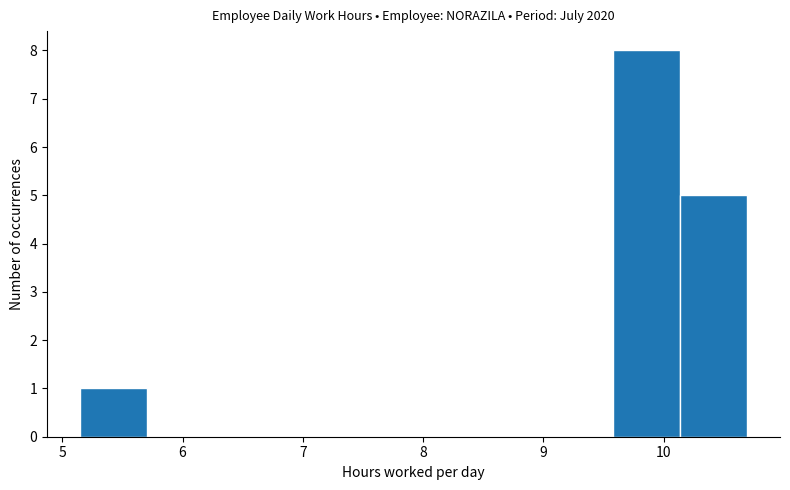

Which range on the x-axis has the tallest bar?

9.6 to 10.1